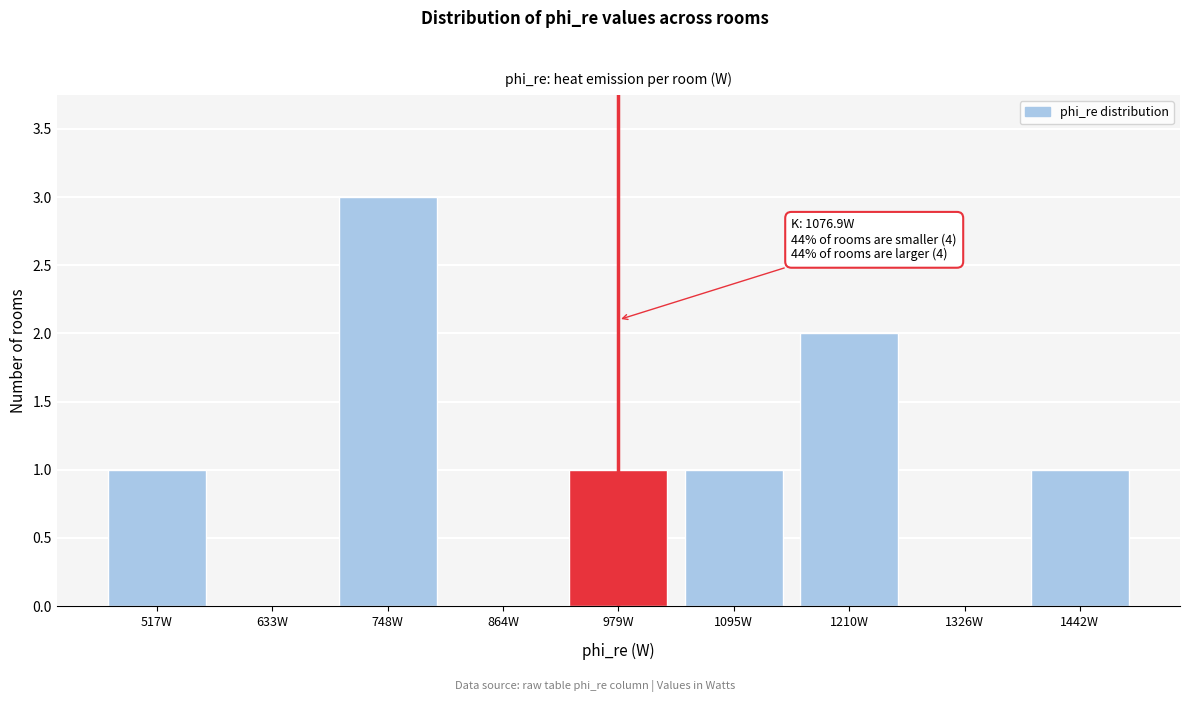

Reading left to right, transcribe all the data shown in this chart.

517W=1	633W=0	748W=3	864W=0	979W=1	1095W=1	1210W=2	1326W=0	1442W=1